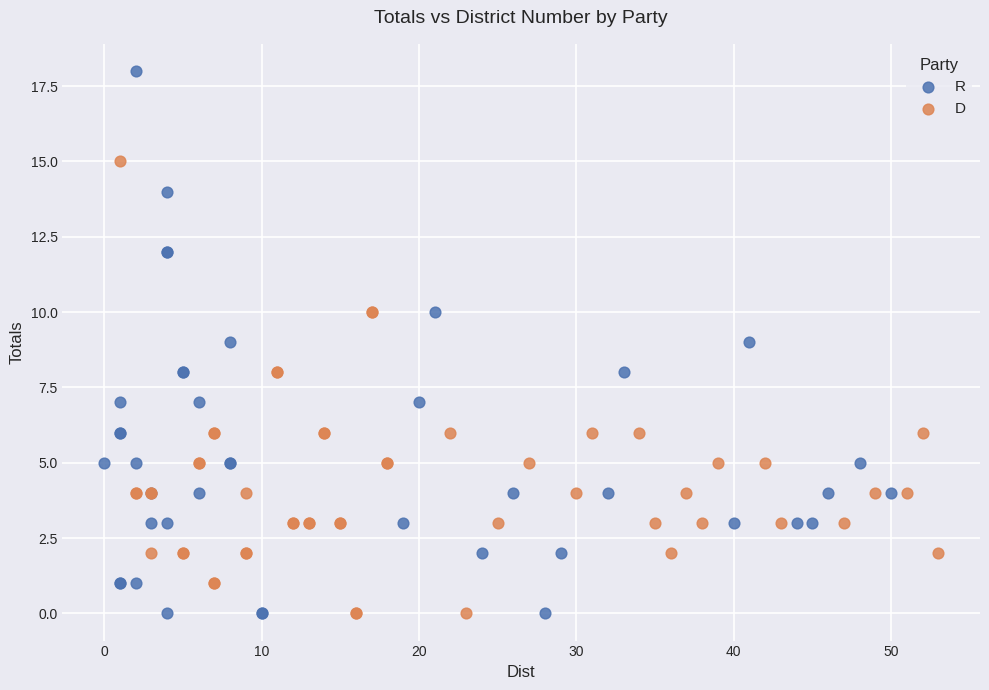

Which series contains the highest Y value?

R